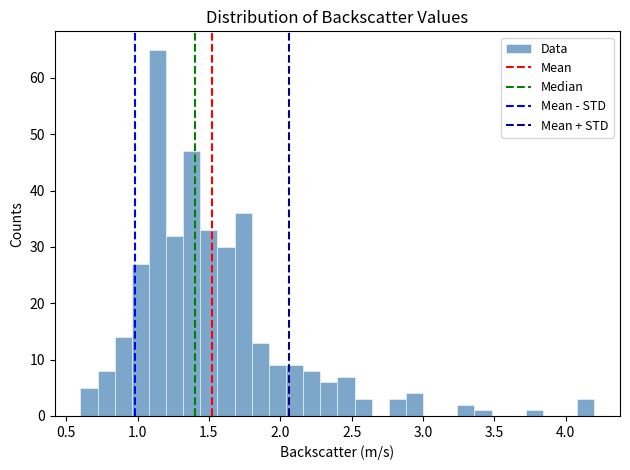

Read against the x-axis, roughly where is the centre of the tallest bar?

1.15